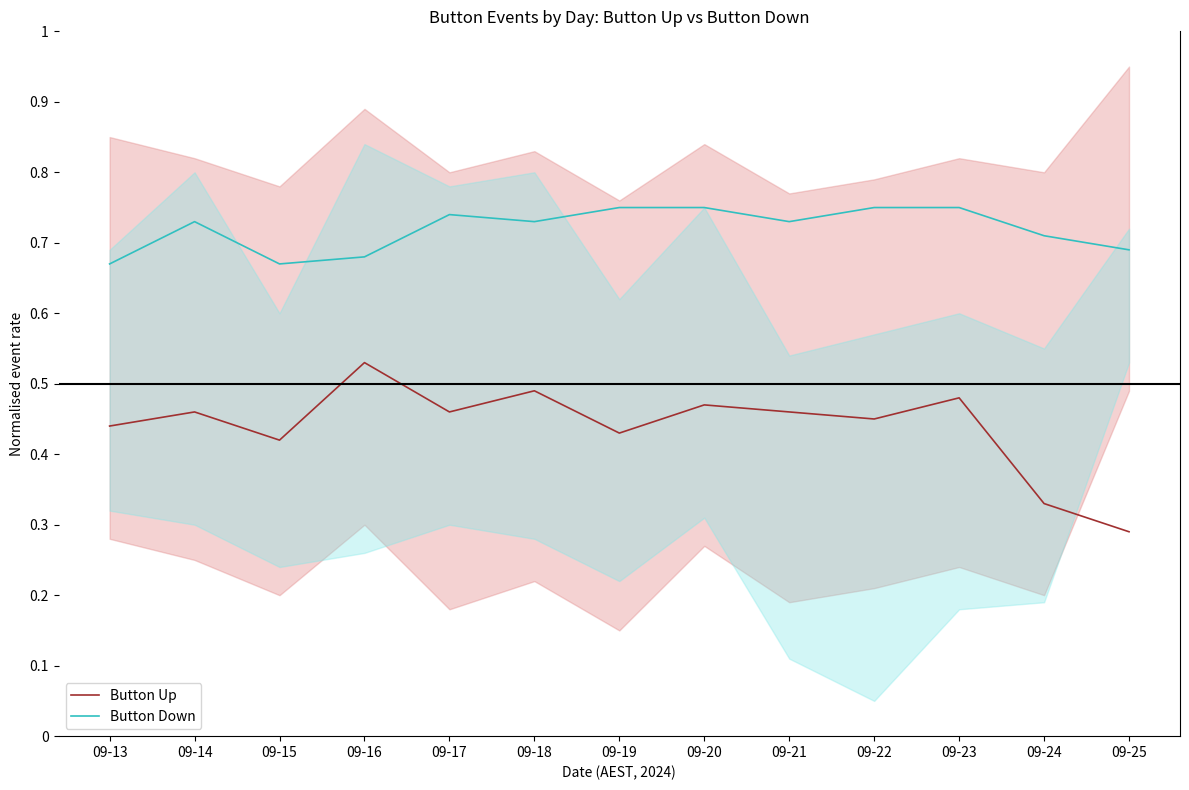

Reading left to right, extract all data points from this chart.

Button Up: 0.4	0.5	0.4	0.5	0.5	0.5	0.4	0.5	0.5	0.5	0.5	0.3	0.3
Button Down: 0.7	0.7	0.7	0.7	0.7	0.7	0.8	0.8	0.7	0.8	0.8	0.7	0.7